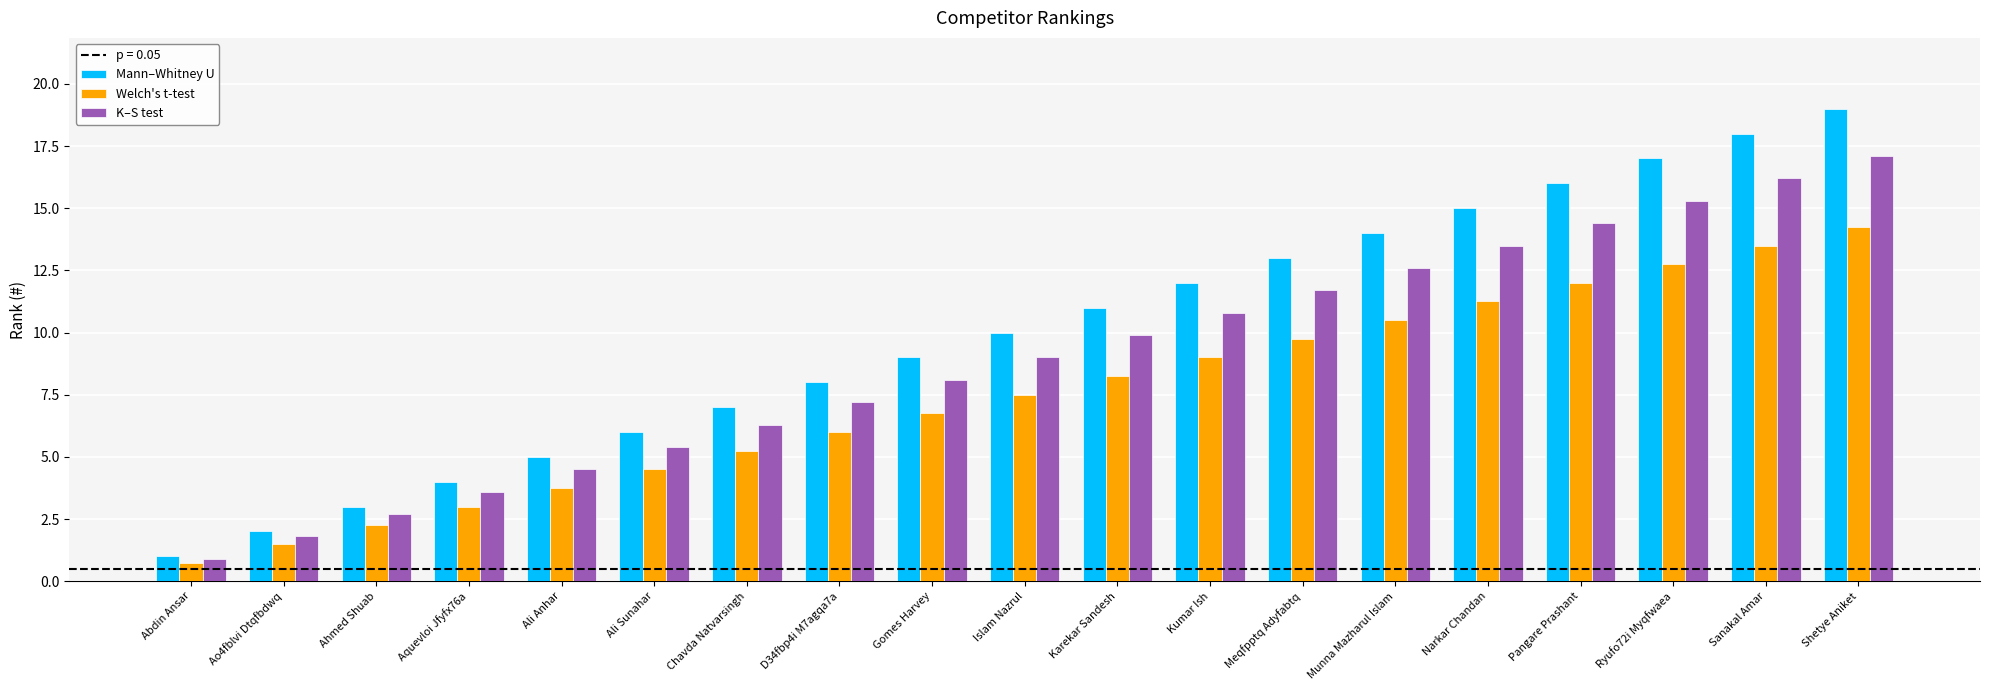

What is the value of the K–S test bar at the 4th from the left?

3.6